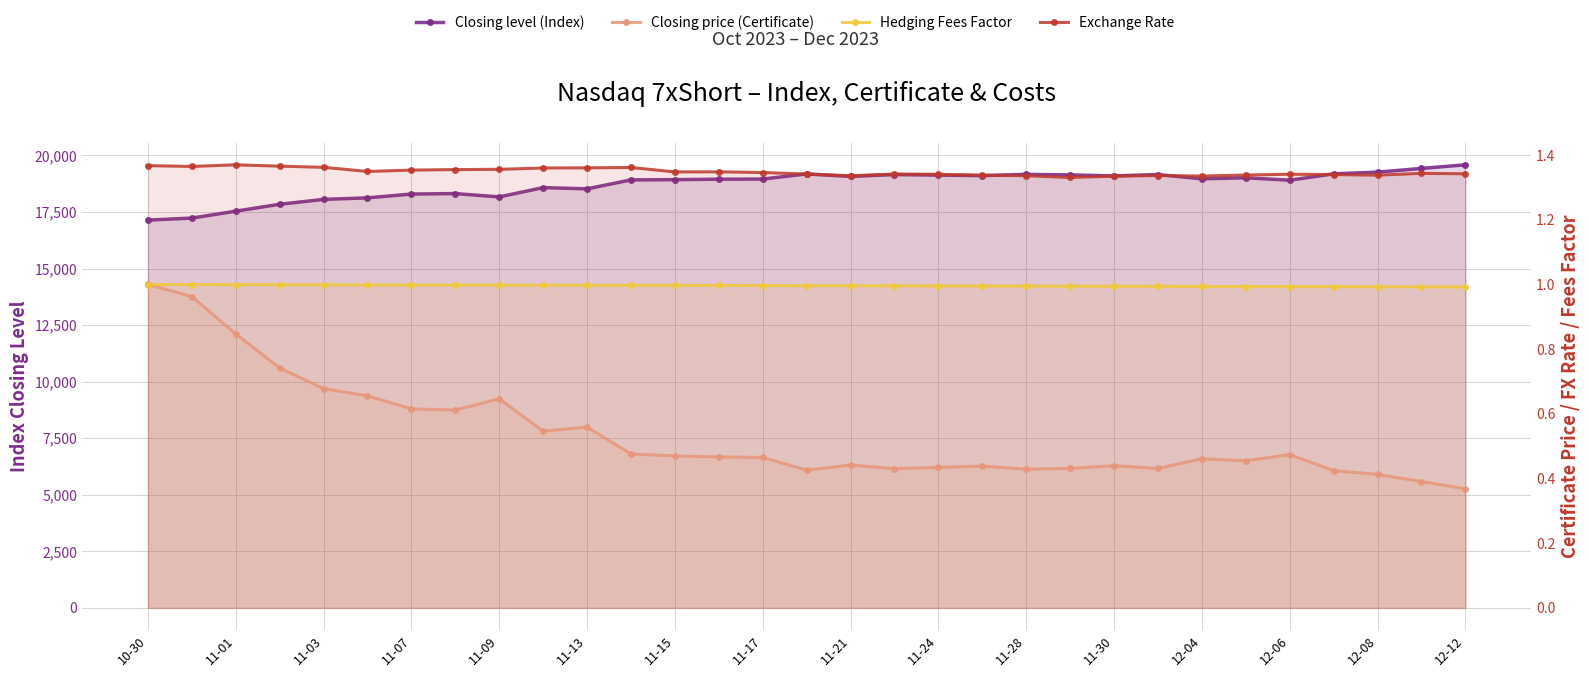

What is the smallest value displayed?

0.4